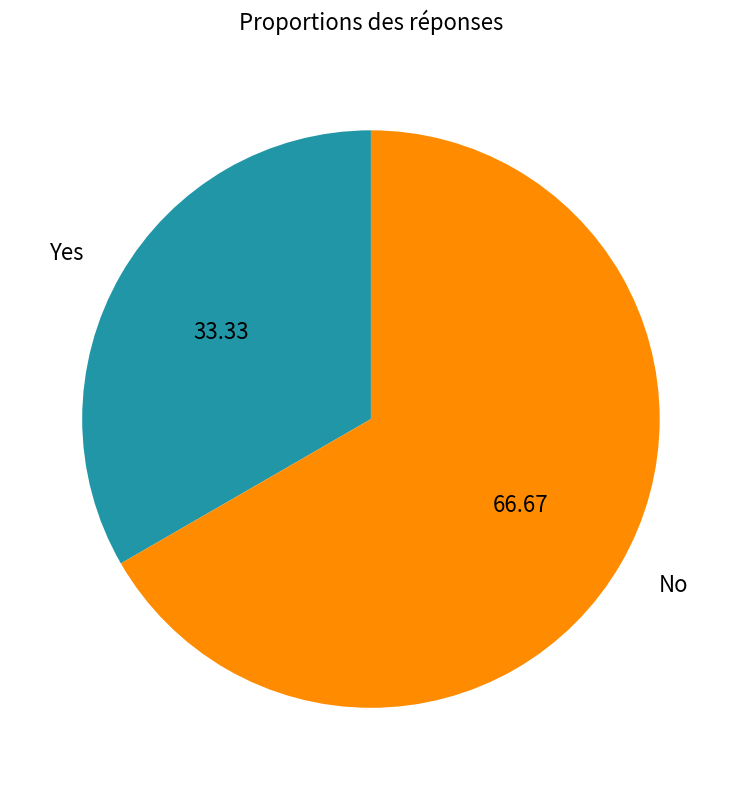

What is the smallest slice in the pie chart?

Yes